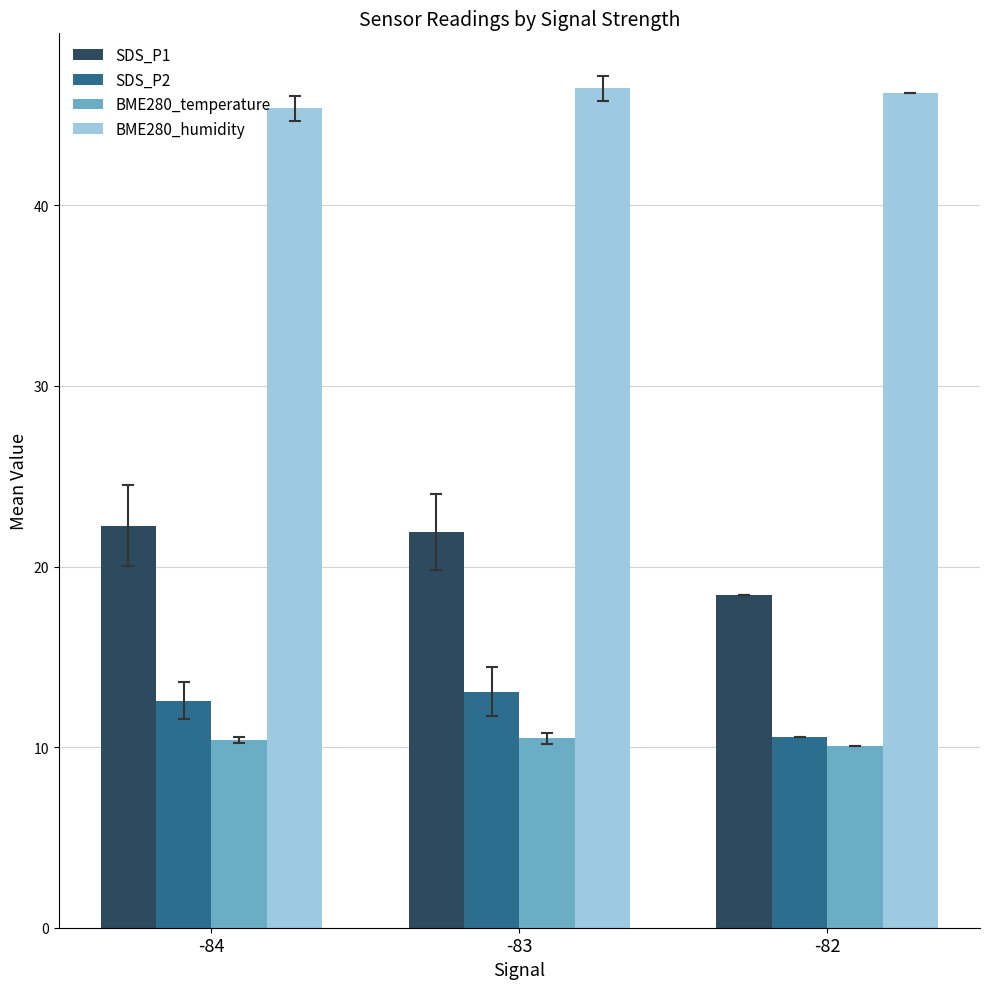

Is it true that BME280_temperature equals 17.2 at -84?

False